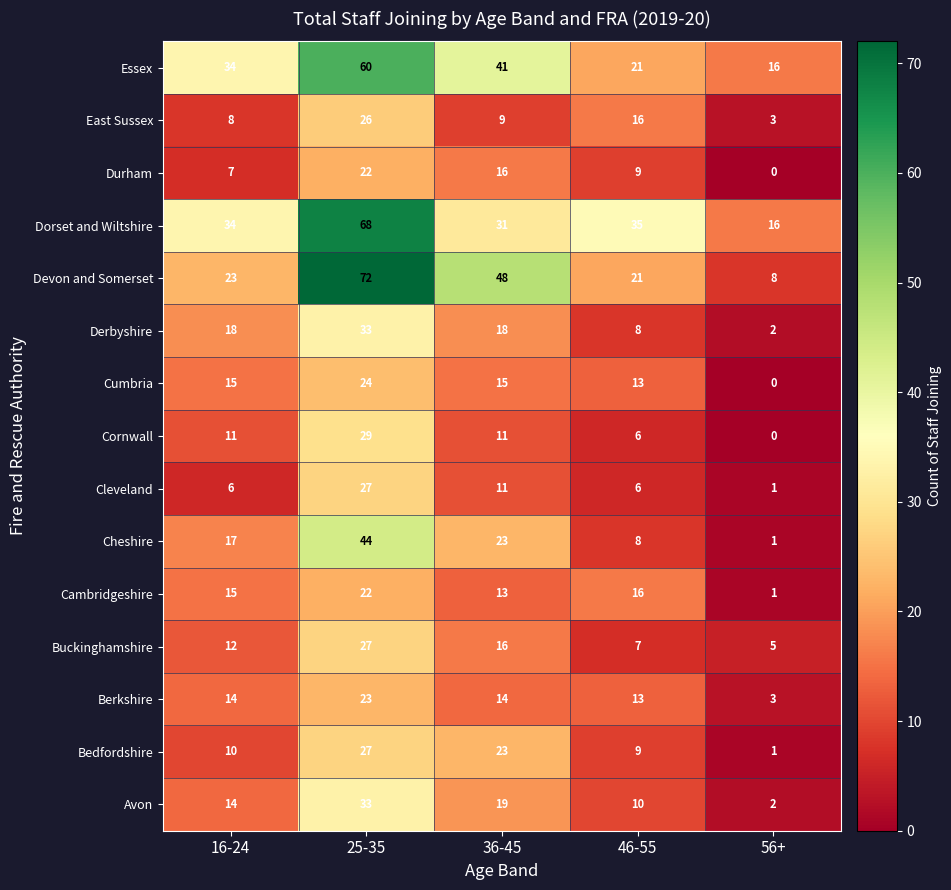

What is the spread (max minus min) of values at 46-55?

29